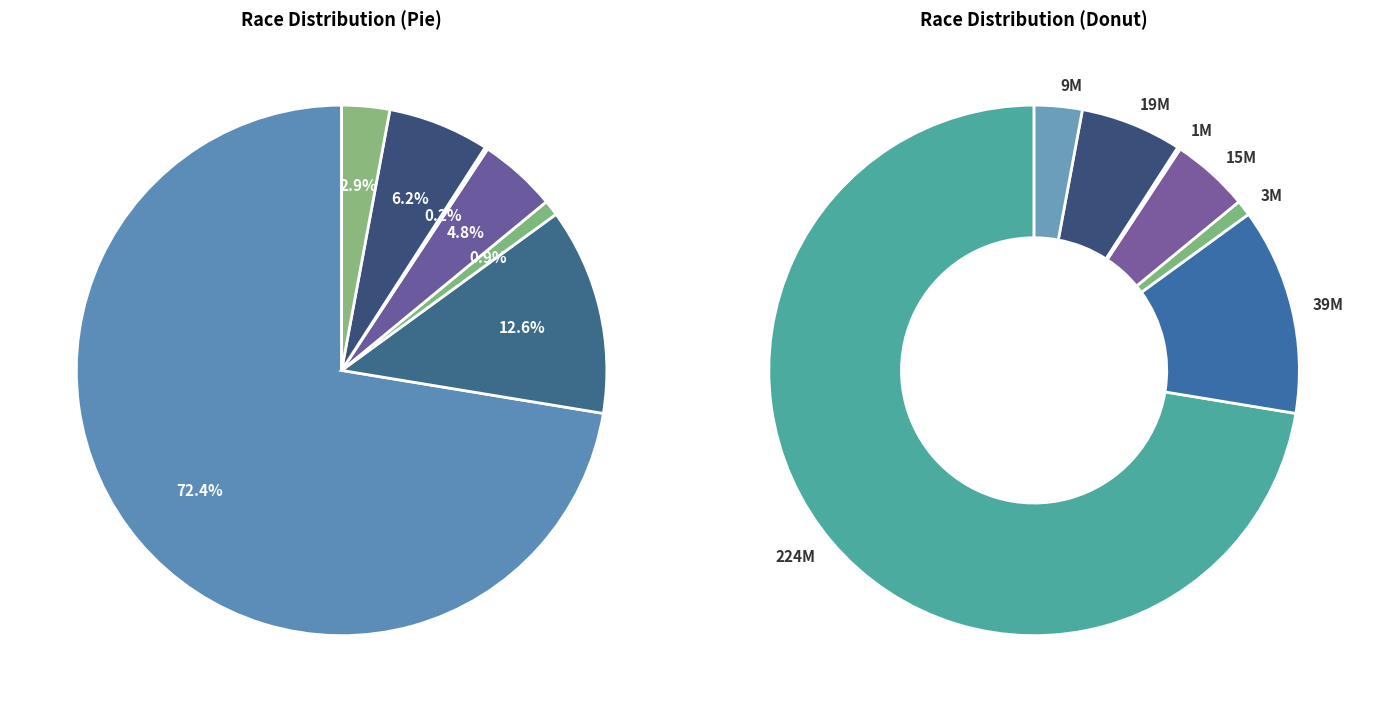

Which category accounts for the majority?

White alone